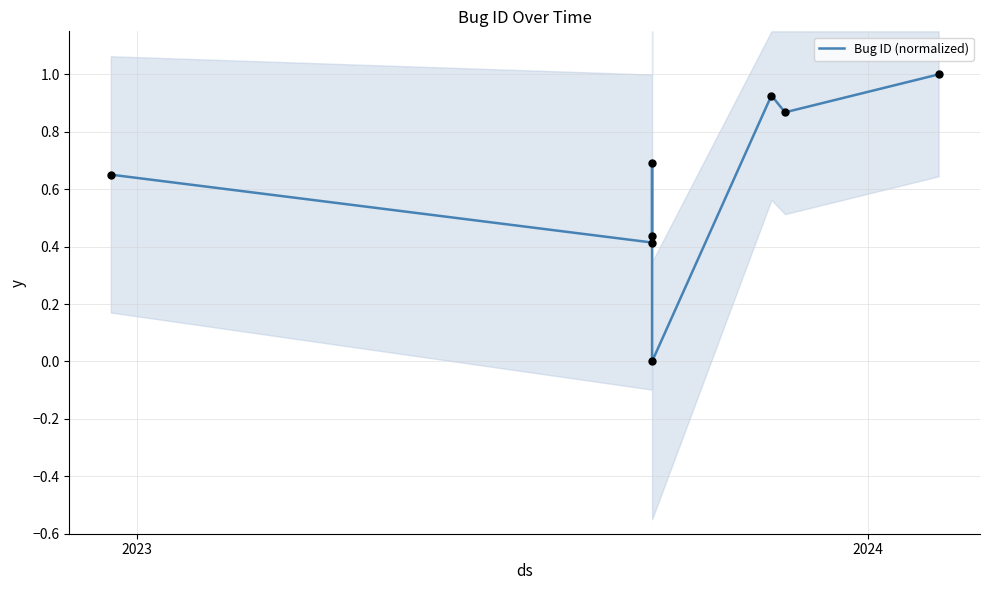

What is the highest value of the Bug ID (normalized) series?

1.0